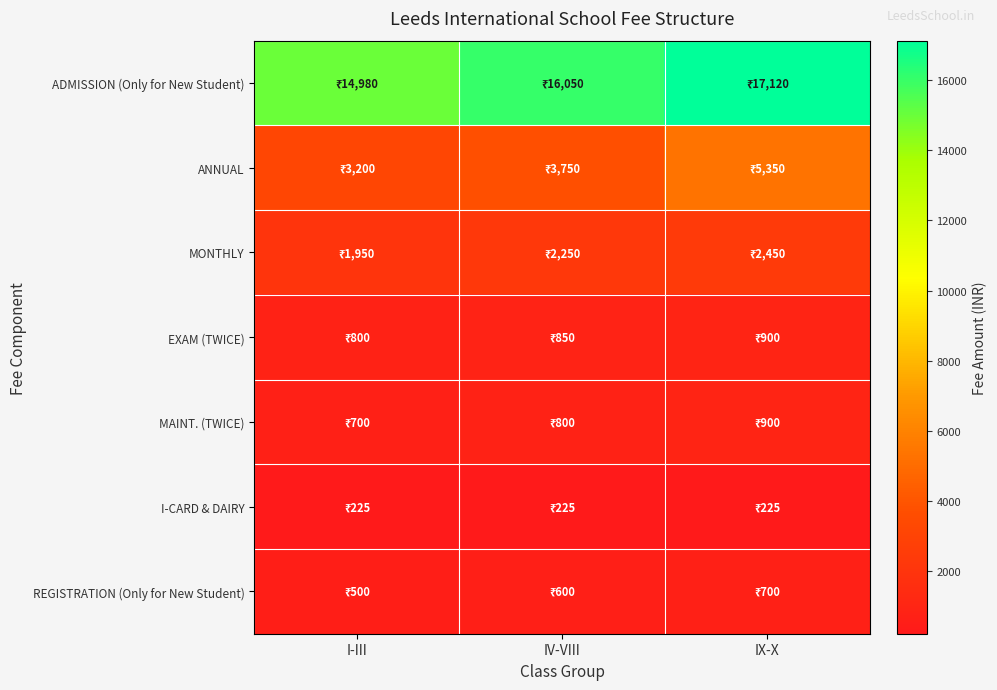

Which category has the highest value across all series?

IX-X